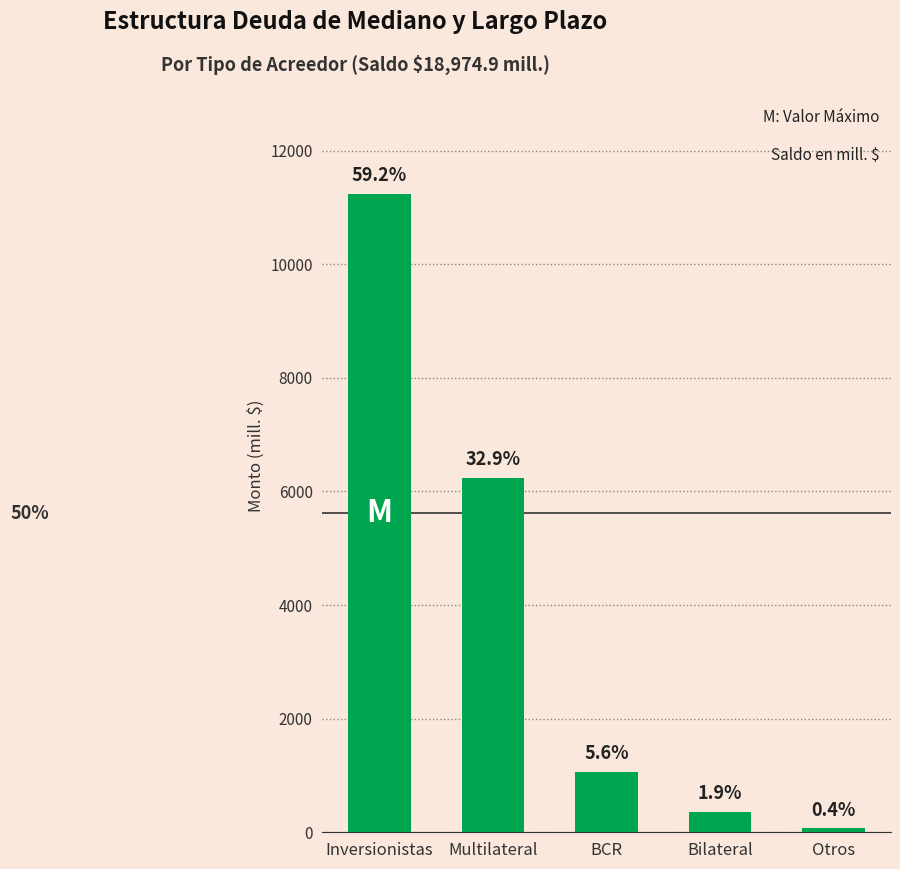

Are the bars horizontal?

No